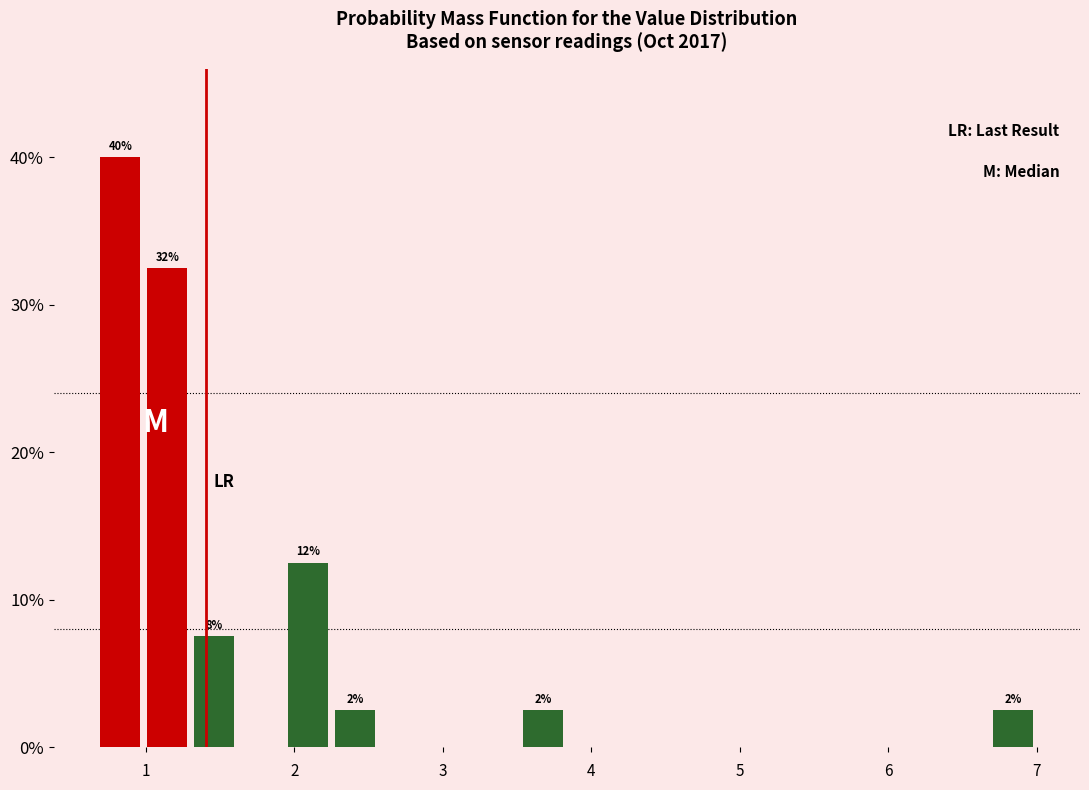

Around what value on the x-axis is the tallest bar? Give the approximate position of its centre, as read against the axis.

0.8